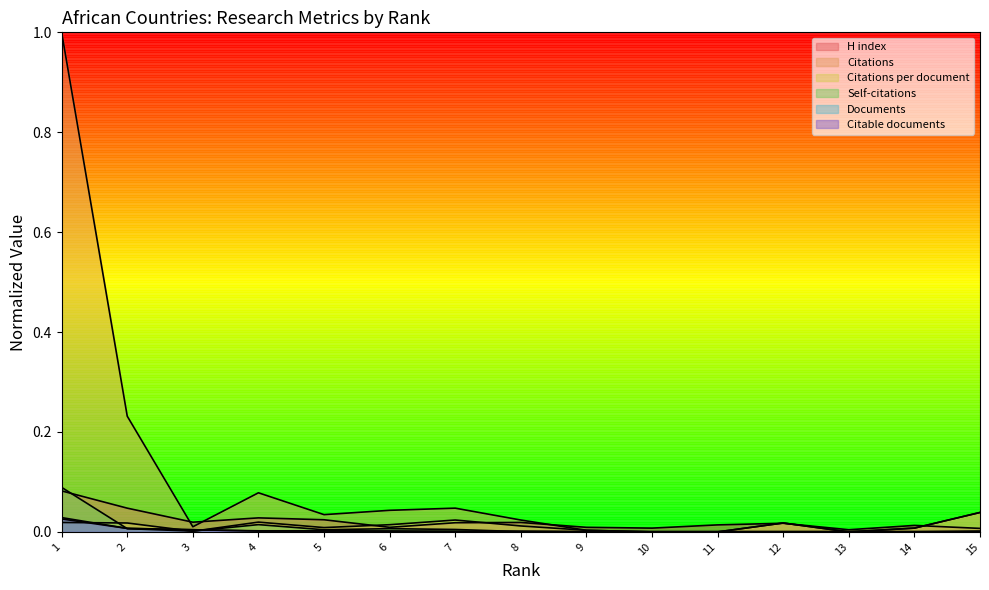

Which series has the largest total across all categories?

Citations